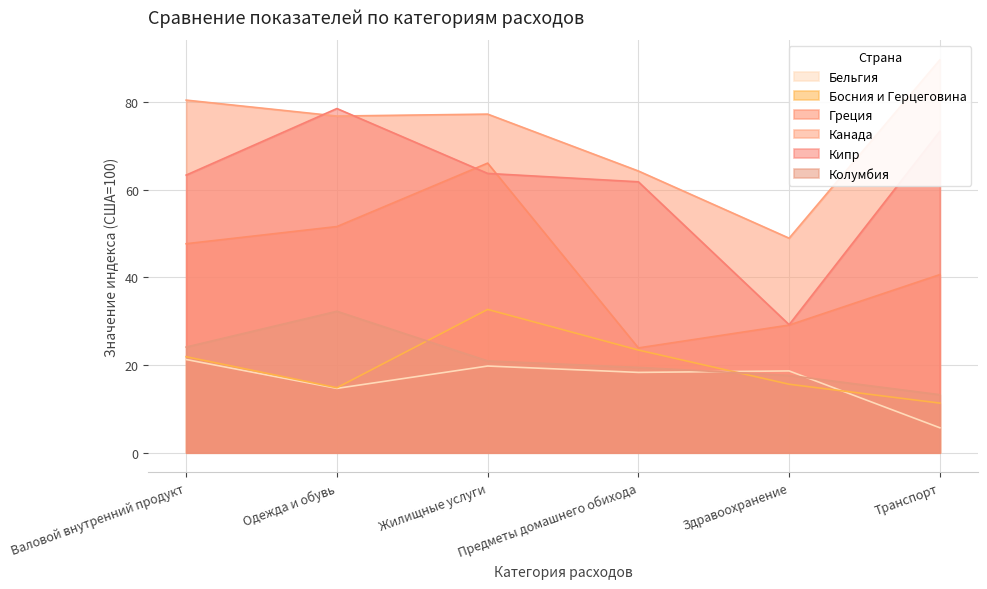

What is the value of the Колумбия point at the 4th from the left?

19.5